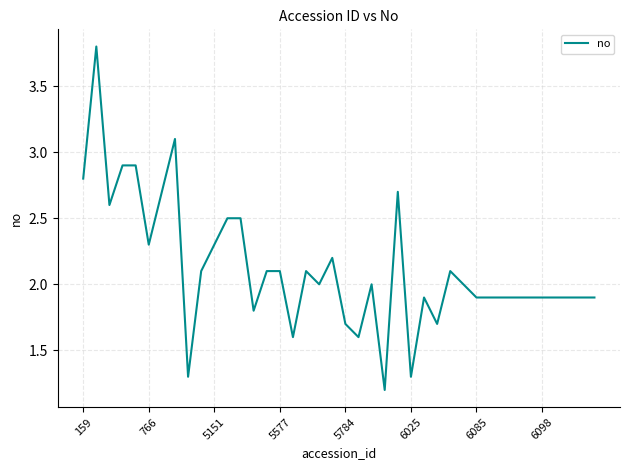

What is the smallest value displayed?

1.2